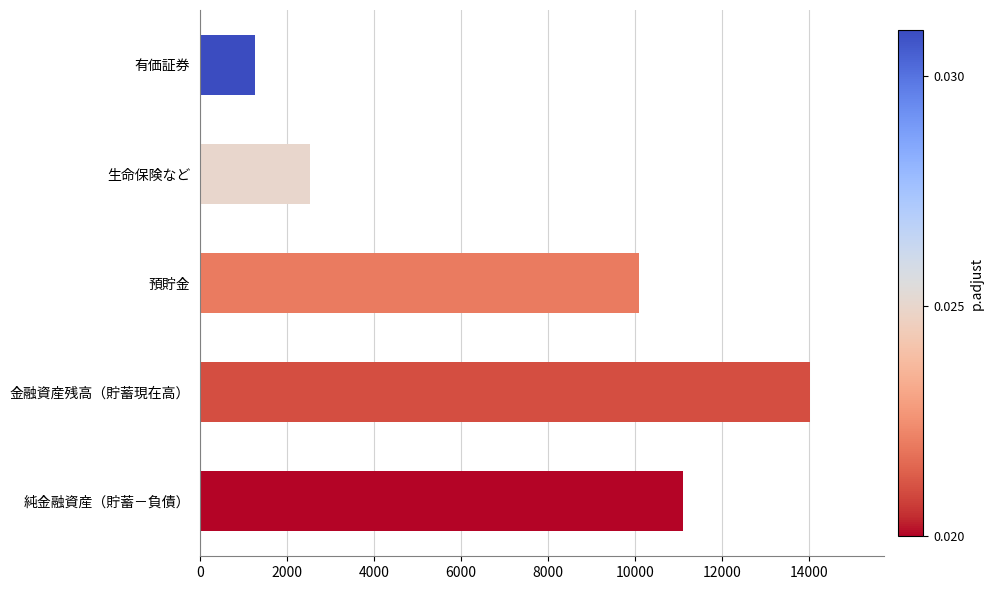

What is the difference between the second highest and minimum values?

9845